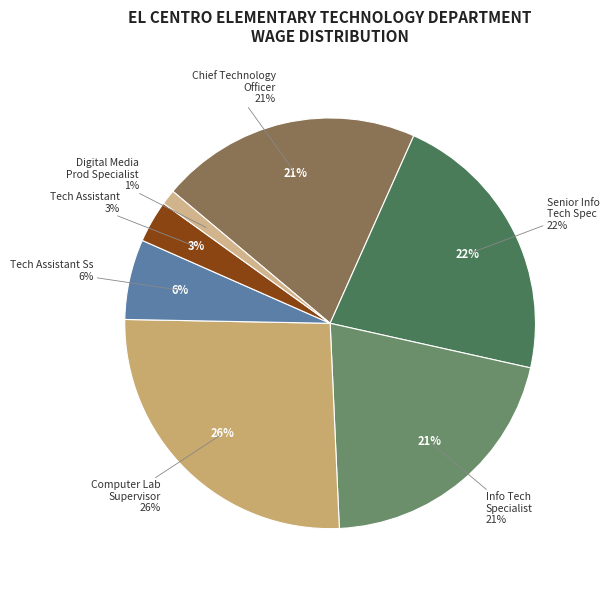

To the nearest percent, what portion does Technology Assistant represent?

3%